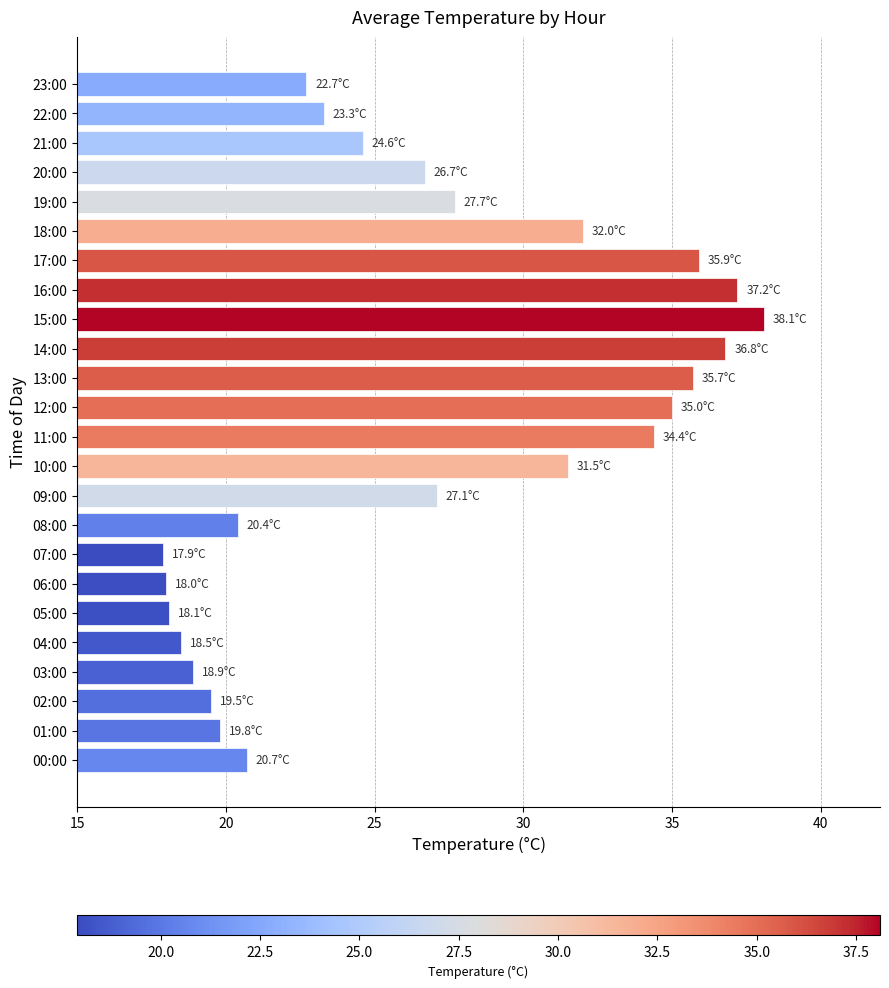

Which category has the highest value across all series?

15:00